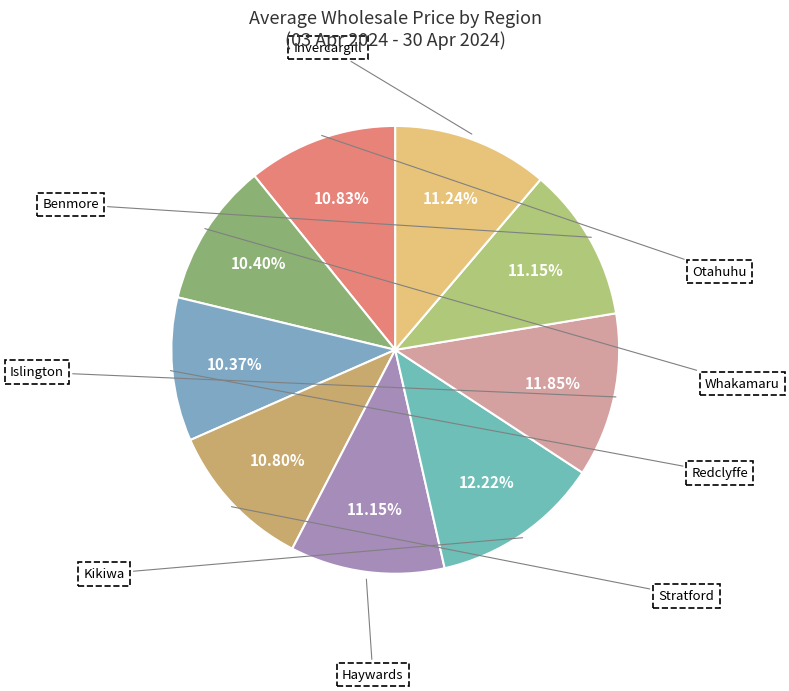

Which category has the biggest portion of the pie?

Kikiwa